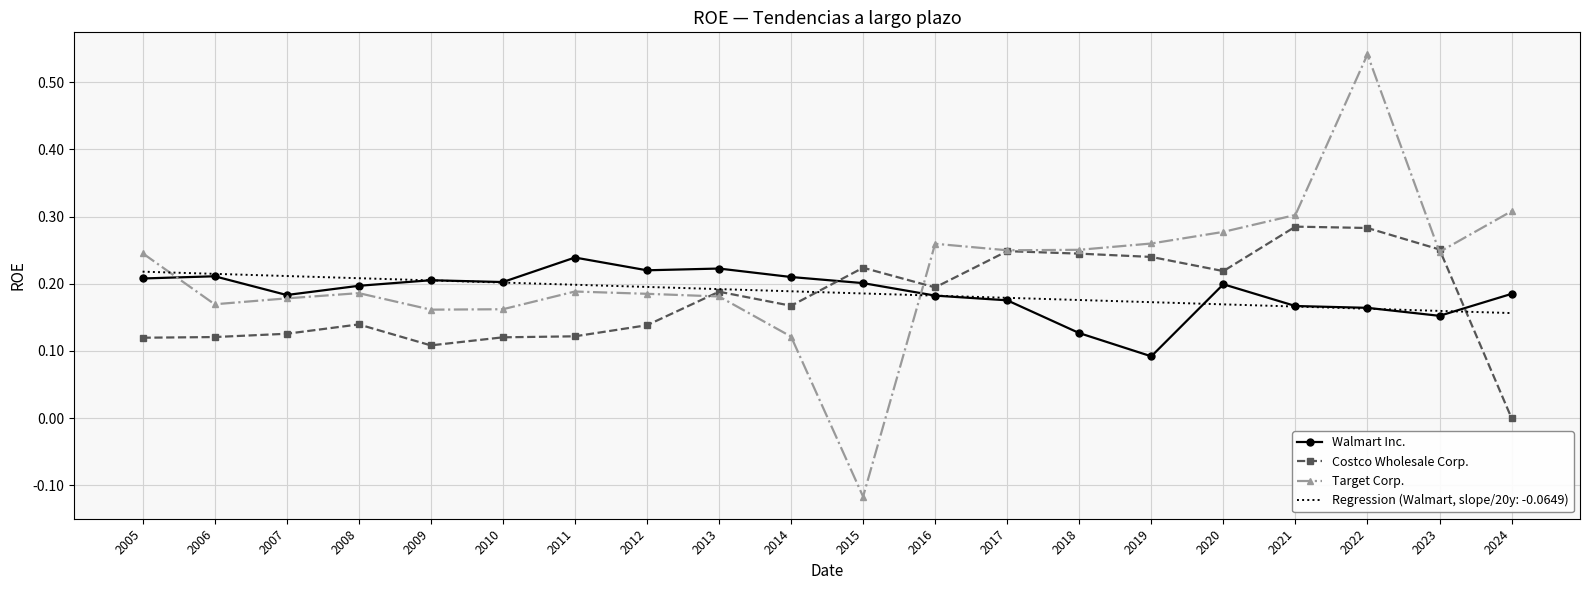

True or false: Walmart Inc. has a value of 0.1 at 2009.

False